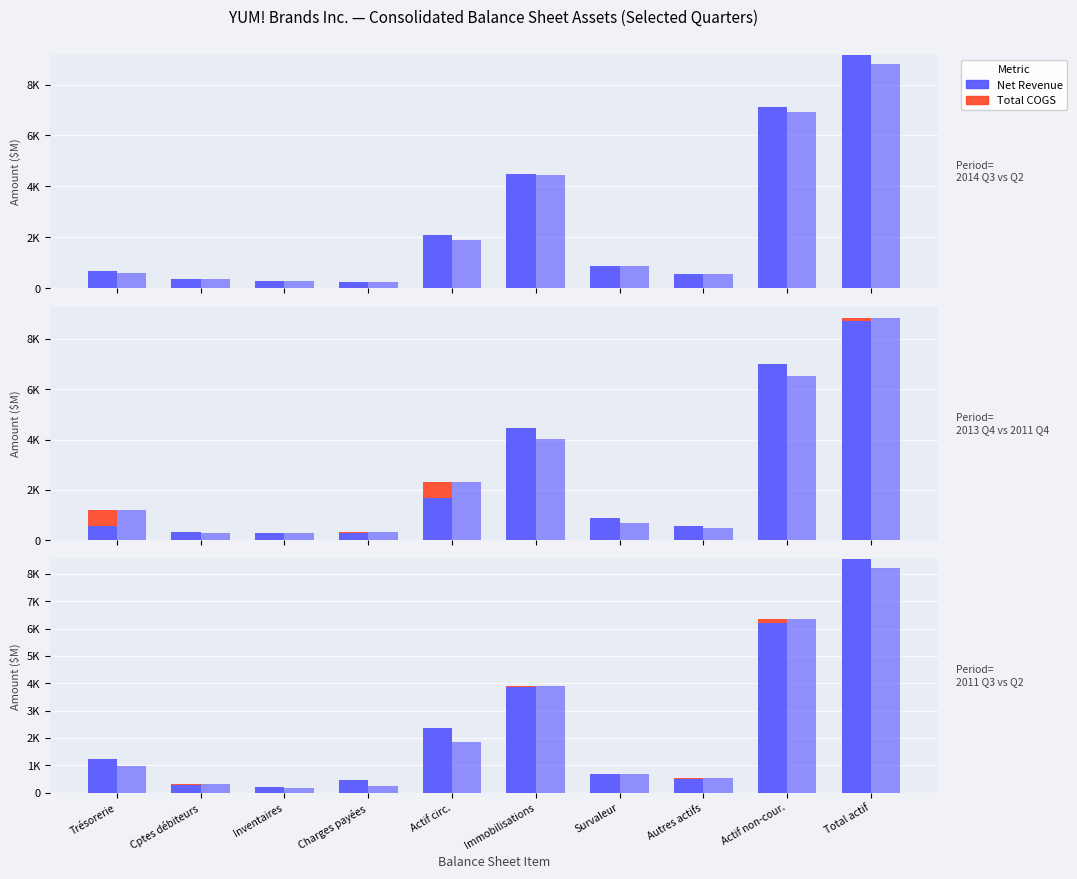

What position from the left is Autres actifs?

8